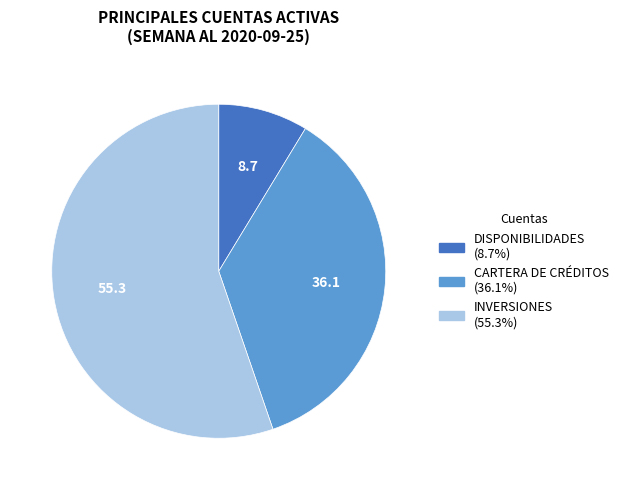

Which category accounts for the majority?

INVERSIONES